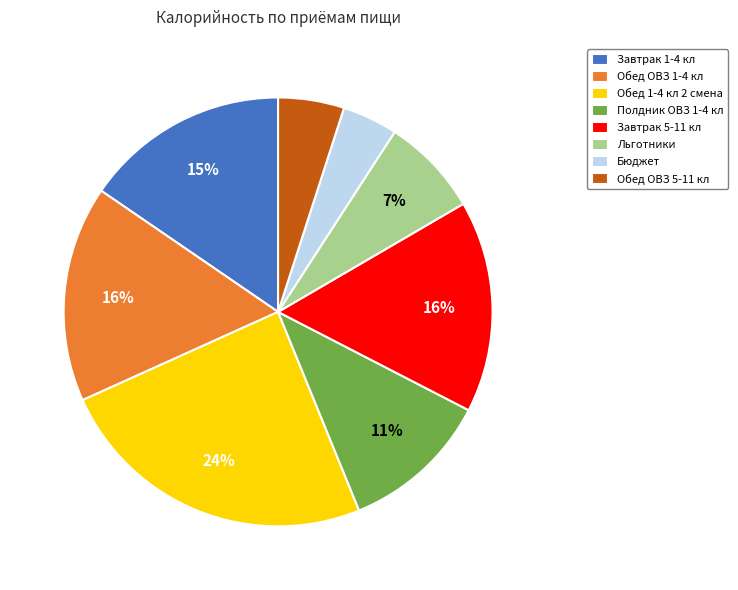

What is the smallest slice in the pie chart?

Бюджет